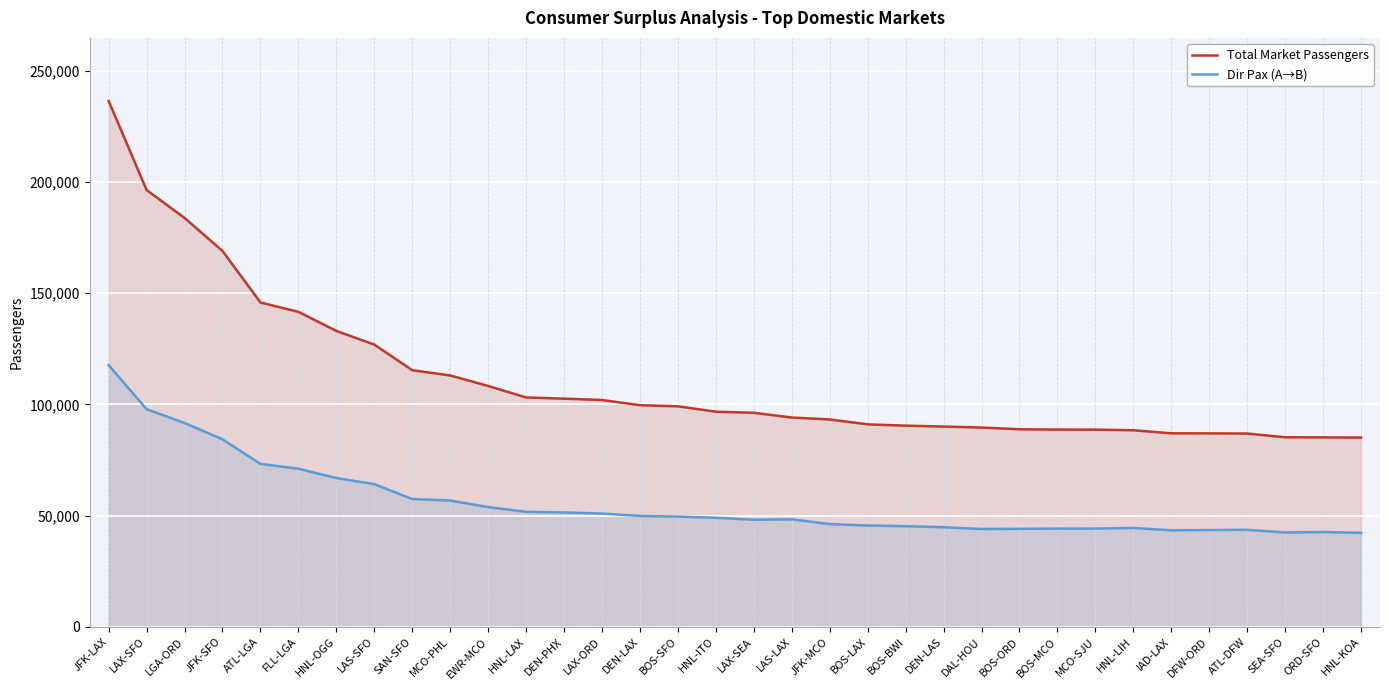

At which category is the sum across all series the highest?

JFK-LAX